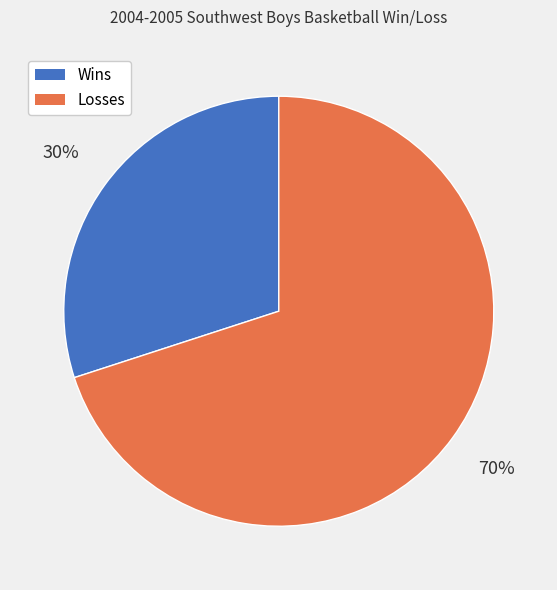

Is there any slice that represents more than half of the pie?

Yes